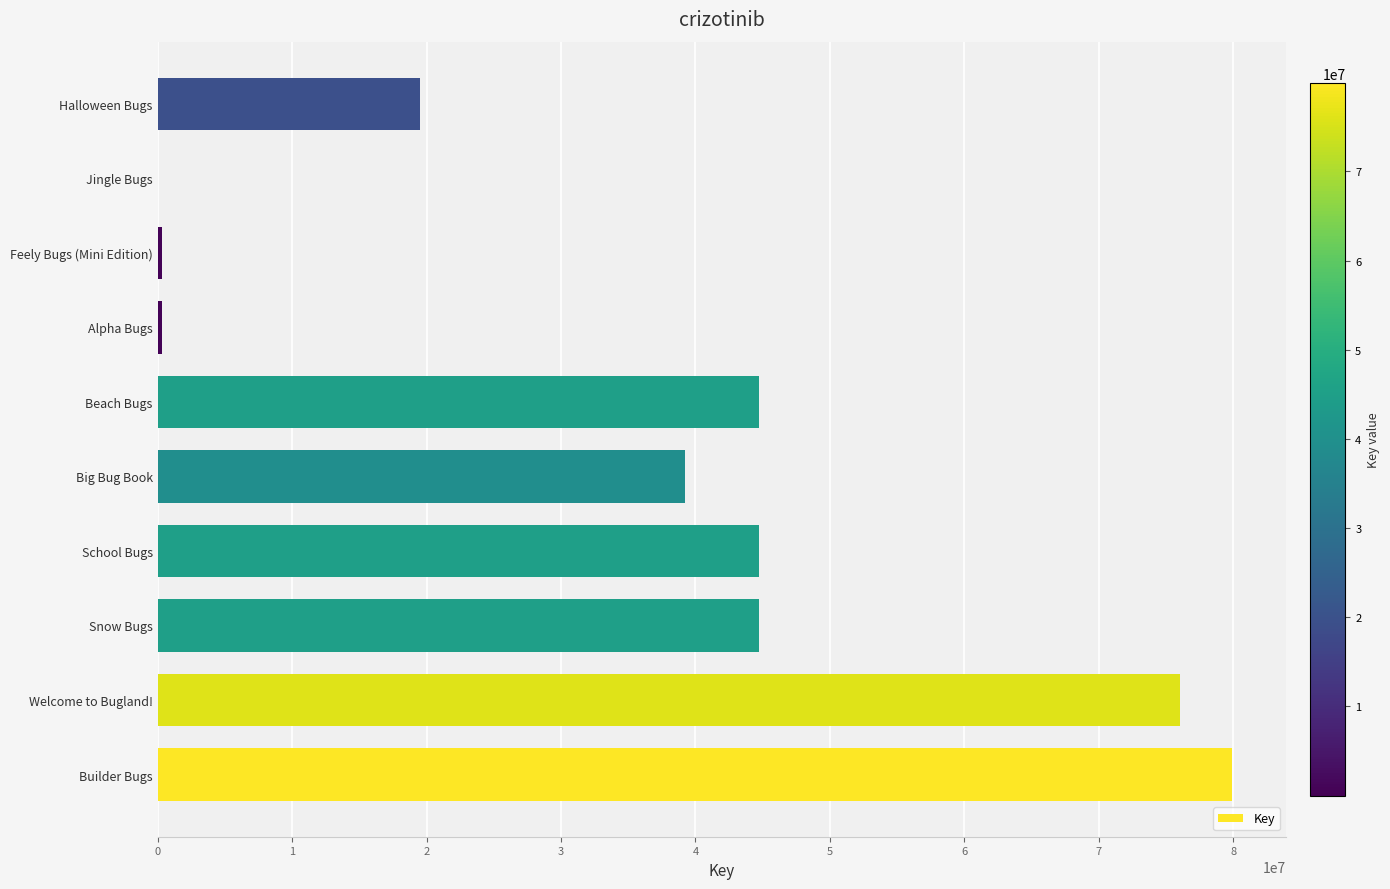

Read the value at Snow Bugs.

44716456